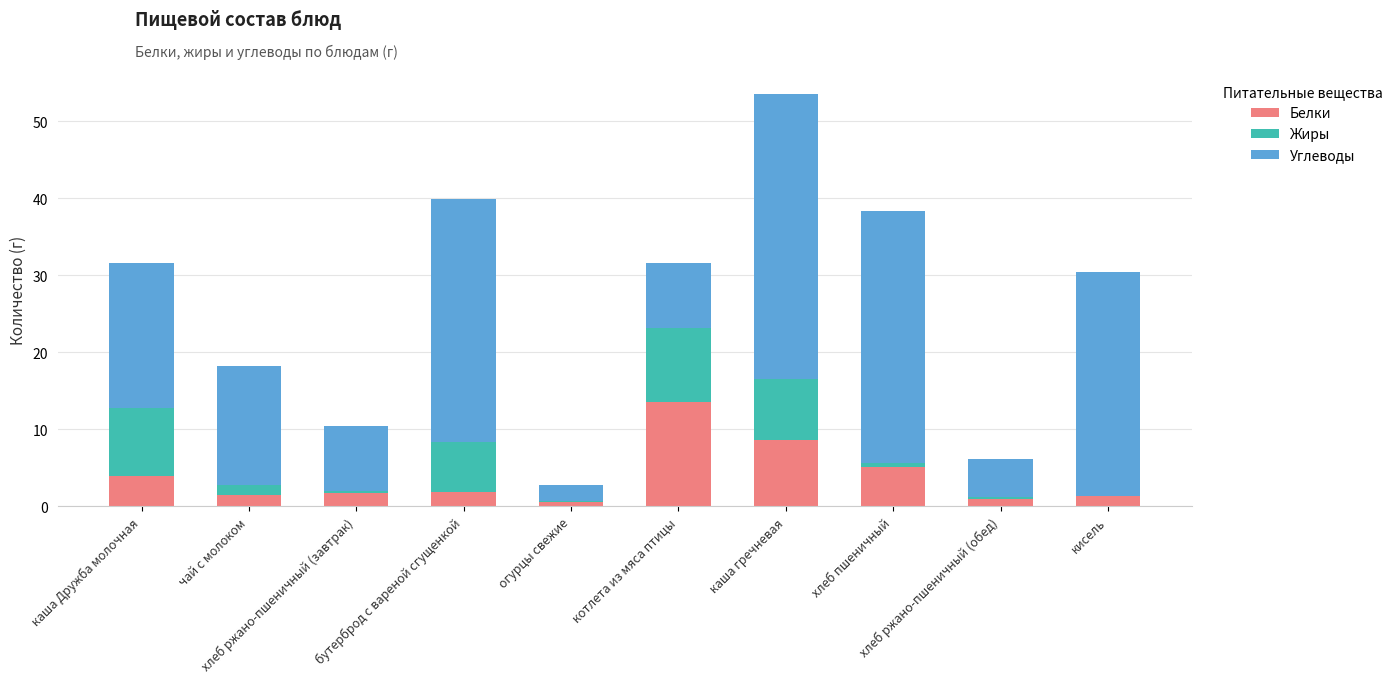

Does the chart contain stacked bars?

Yes